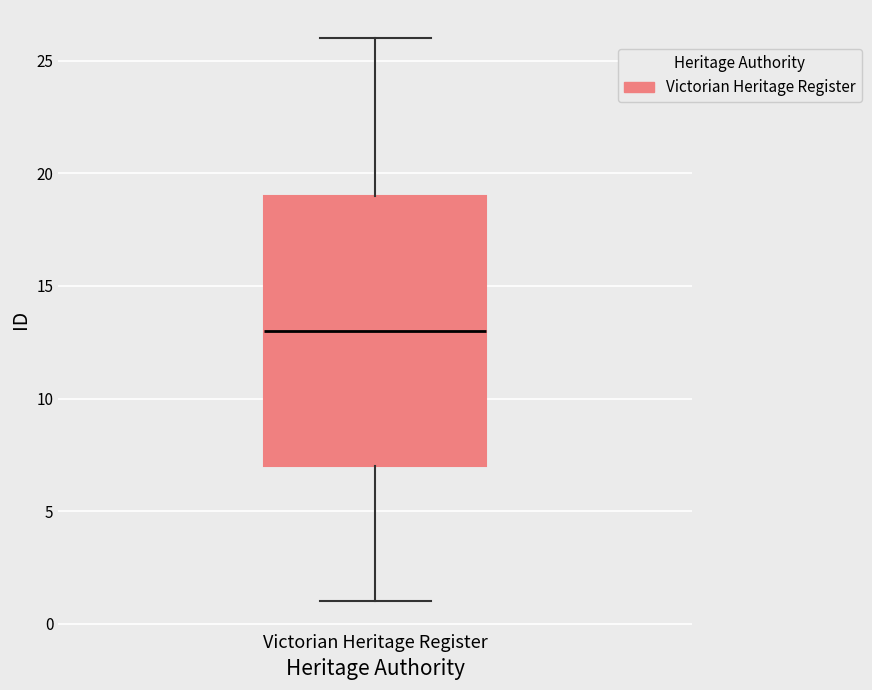

Read this box plot against the y-axis: the position of the median line, the range covered by the box, and the ends of both whiskers. The values are not printed on the chart, so give them approximately, as read against the axis.

median 13, box 7 to 19, whiskers 1 to 26